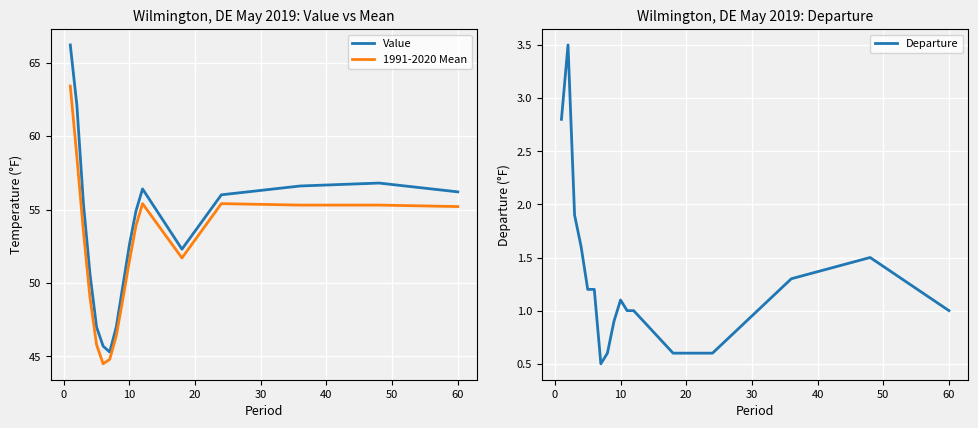

How many lines are shown in the chart?

3